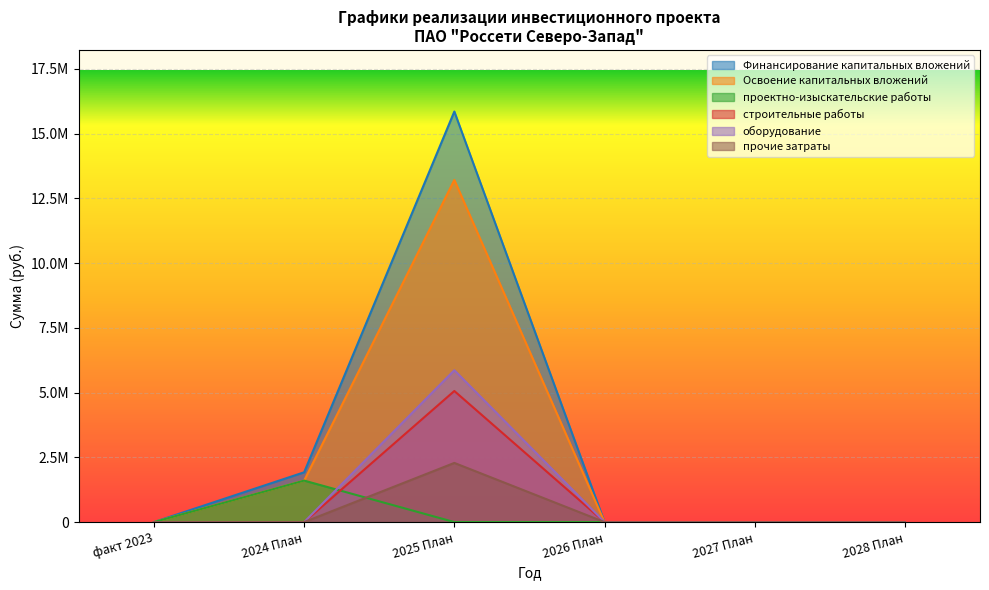

What are all the series names shown in the legend?

Финансирование капитальных вложений, Освоение капитальных вложений, проектно-изыскательские работы, строительные работы, оборудование, прочие затраты